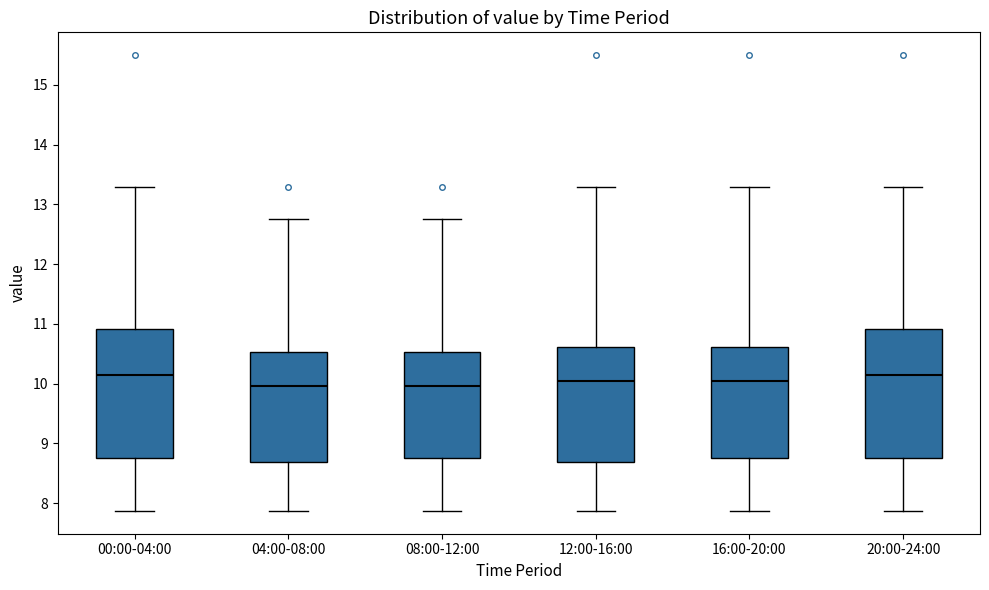

Reading left to right, transcribe this box plot: for each box, give where its median line is, the range the box spans, and where its two whiskers end, as read against the y-axis. The values are not printed on the chart, so give them approximately, as read against the axis.

00:00-04:00: median 10.2, box 8.8 to 10.9, whiskers 7.9 to 13.3
04:00-08:00: median 10.0, box 8.7 to 10.5, whiskers 7.9 to 12.8
08:00-12:00: median 10.0, box 8.8 to 10.5, whiskers 7.9 to 12.8
12:00-16:00: median 10.1, box 8.7 to 10.6, whiskers 7.9 to 13.3
16:00-20:00: median 10.1, box 8.8 to 10.6, whiskers 7.9 to 13.3
20:00-24:00: median 10.2, box 8.8 to 10.9, whiskers 7.9 to 13.3